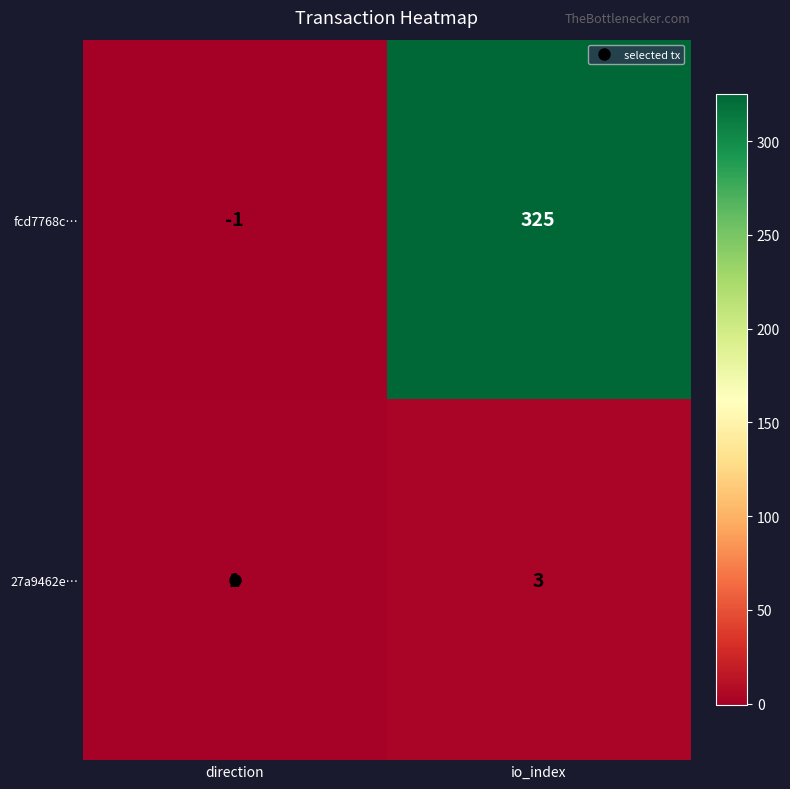

What is the difference between the fcd7768c… values at io_index and direction?

326